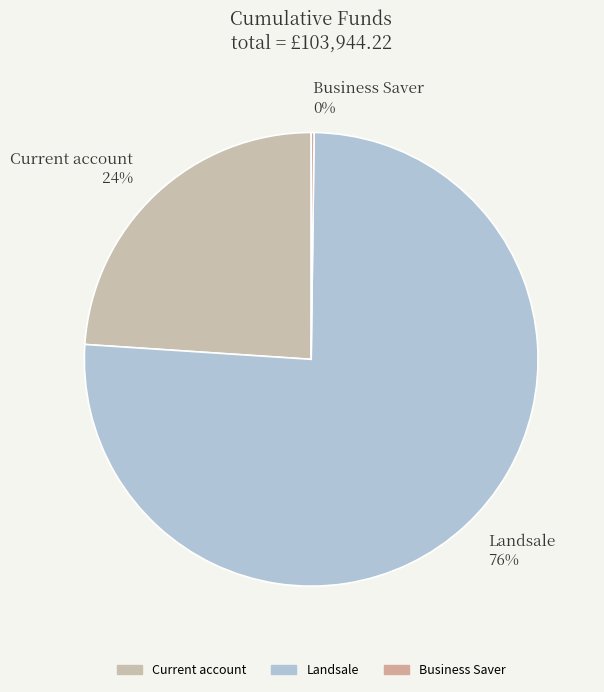

Between Landsale and Current account, which is larger?

Landsale